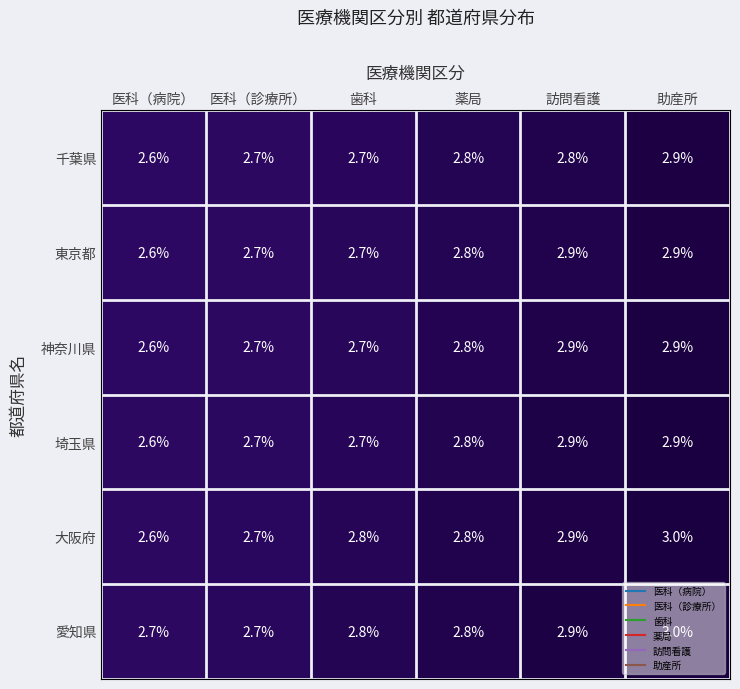

At which category is the sum across all series the highest?

助産所